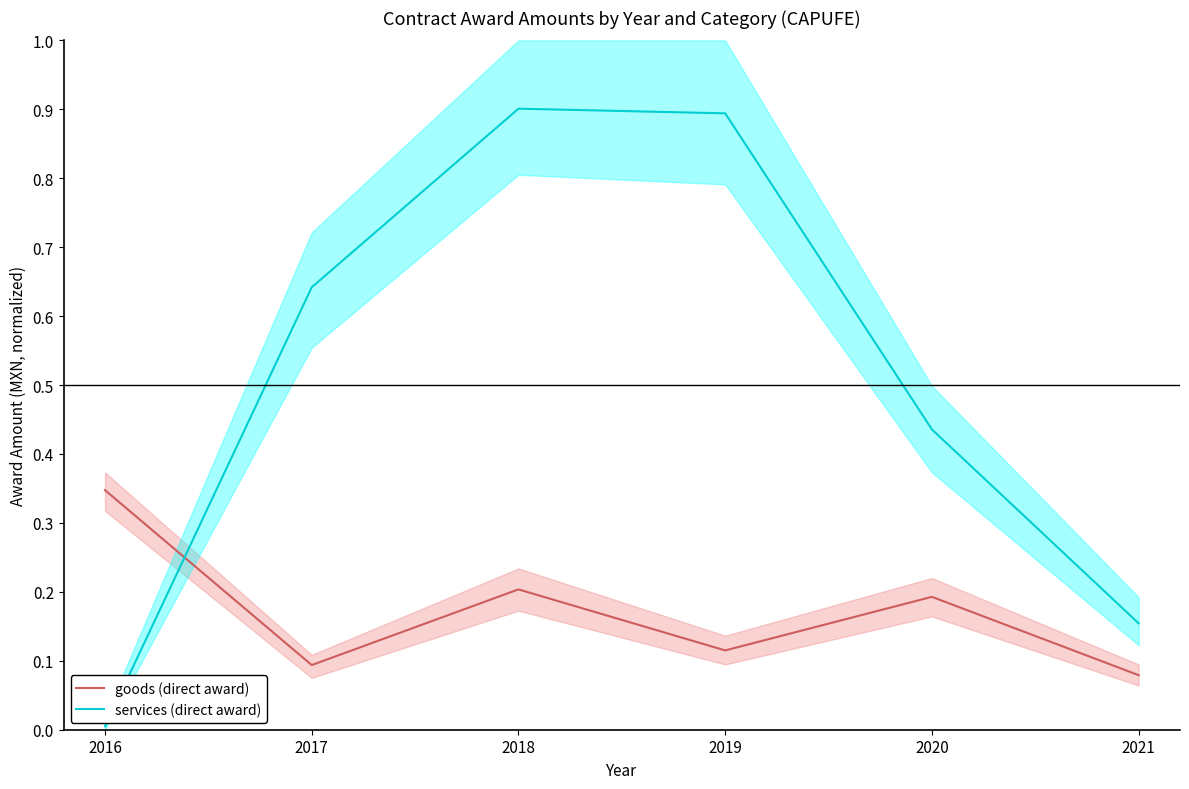

Between 2016 and 2020, which is larger?

2016